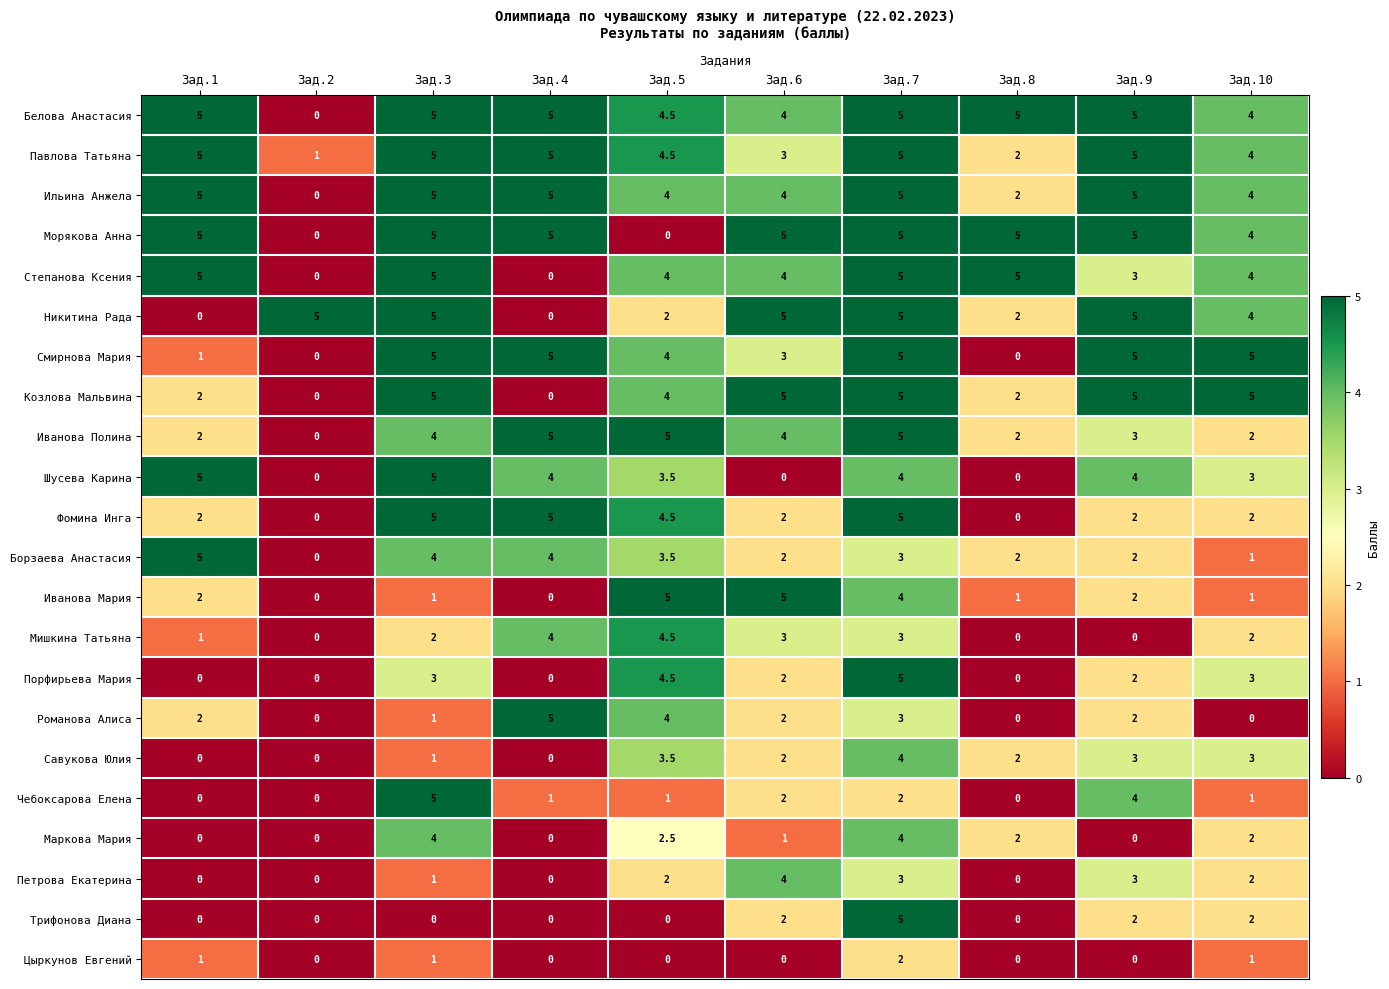

What is the total value across all series at Зад.8?

32.0